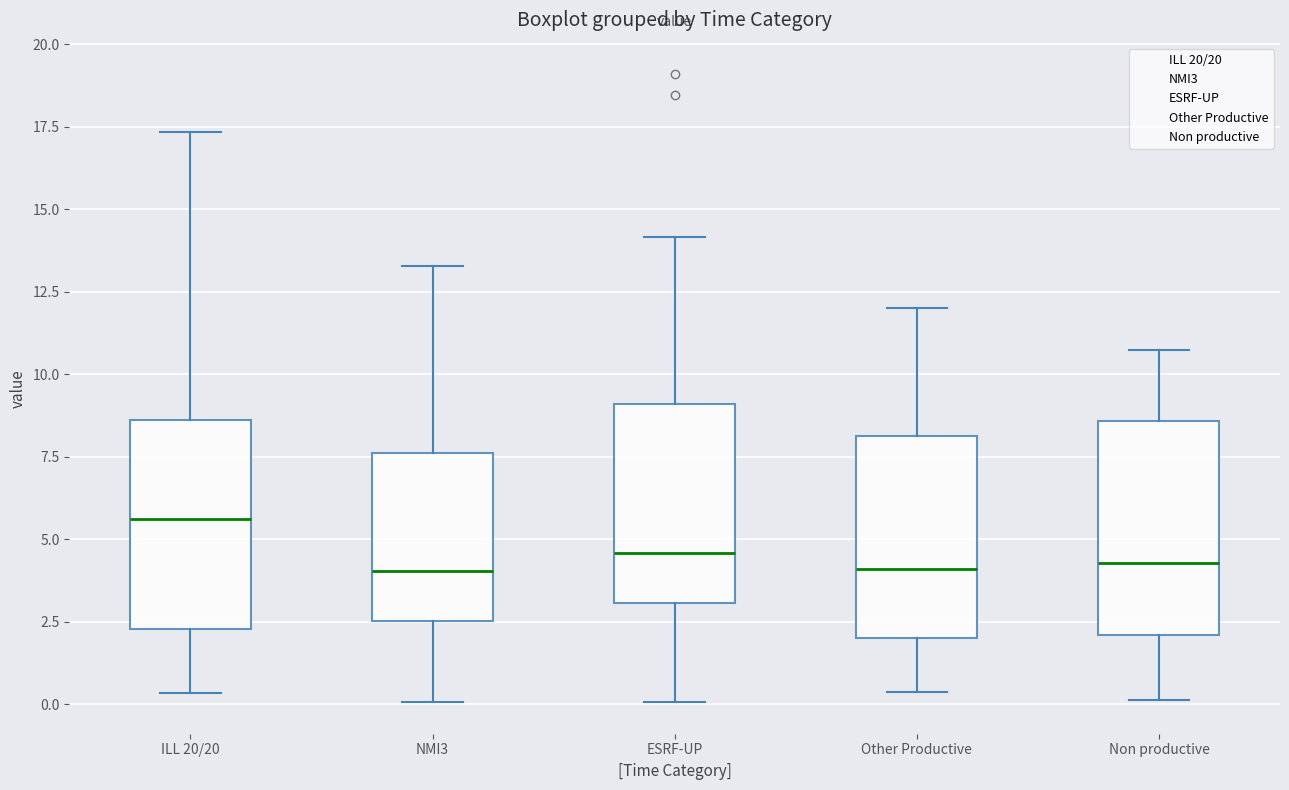

Where does the lower whisker of the box for Other Productive end on the y-axis? The values are not printed on the chart, so give them approximately, as read against the axis.

0.5